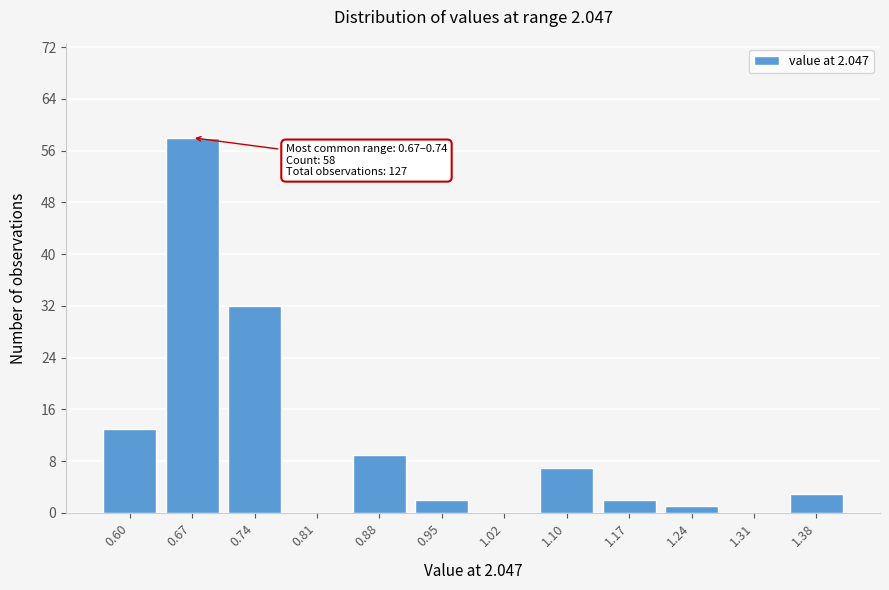

Reading right to left, extract all data points from this chart.

1.38=3	1.31=0	1.24=1	1.17=2	1.10=7	1.02=0	0.95=2	0.88=9	0.81=0	0.74=32	0.67=58	0.60=13